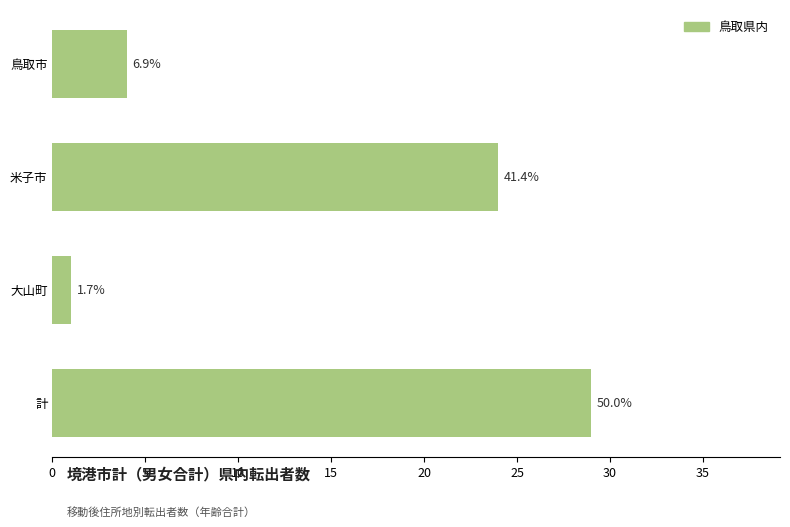

What is the minimum value shown in the chart?

1